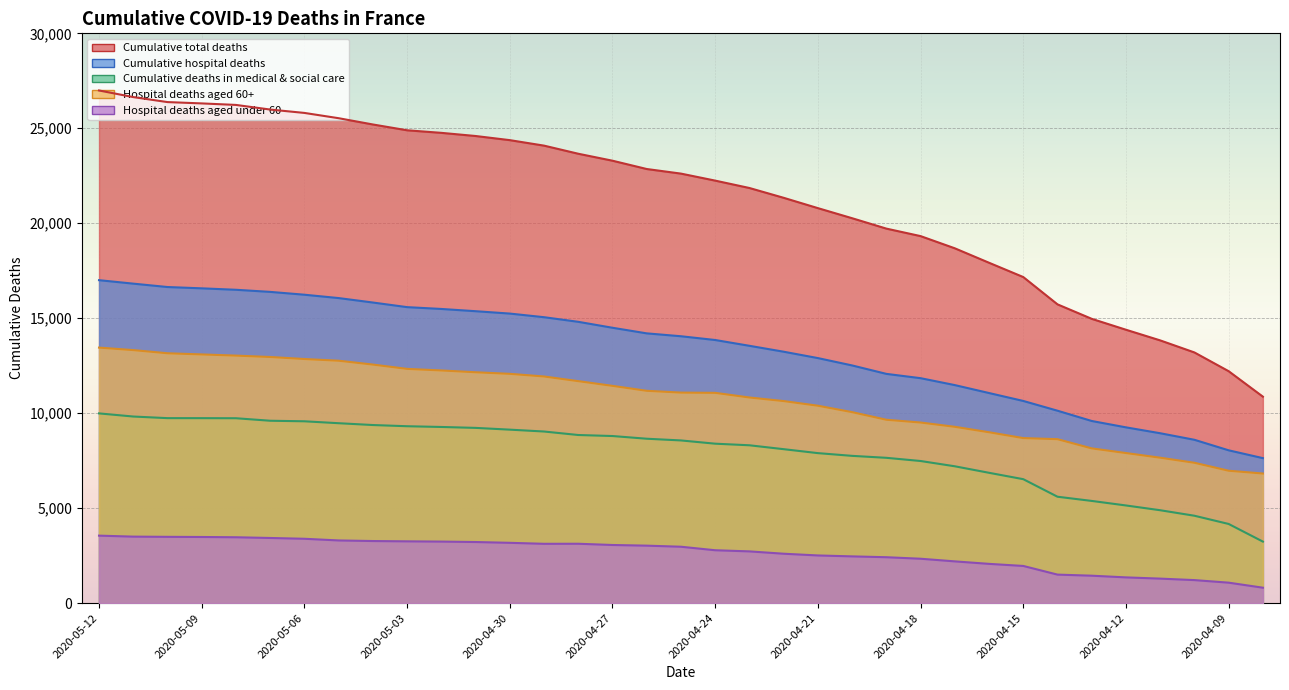

Which series changed the most between 2020-05-06 and 2020-05-03?

Cumulative total deaths